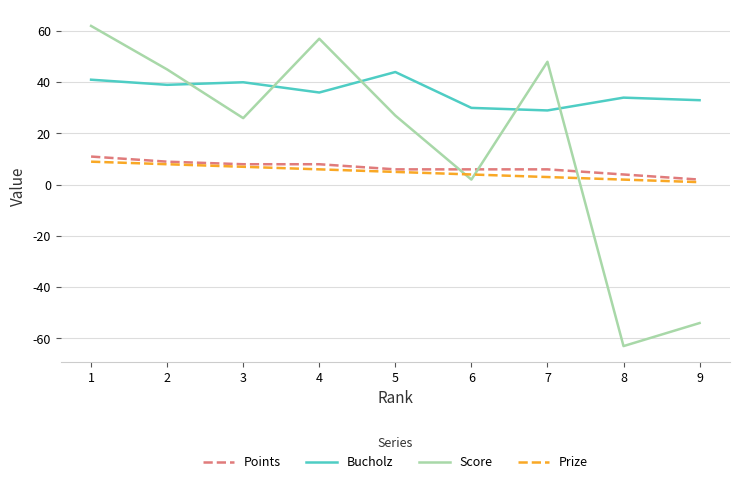

What is the maximum value for Bucholz?

44